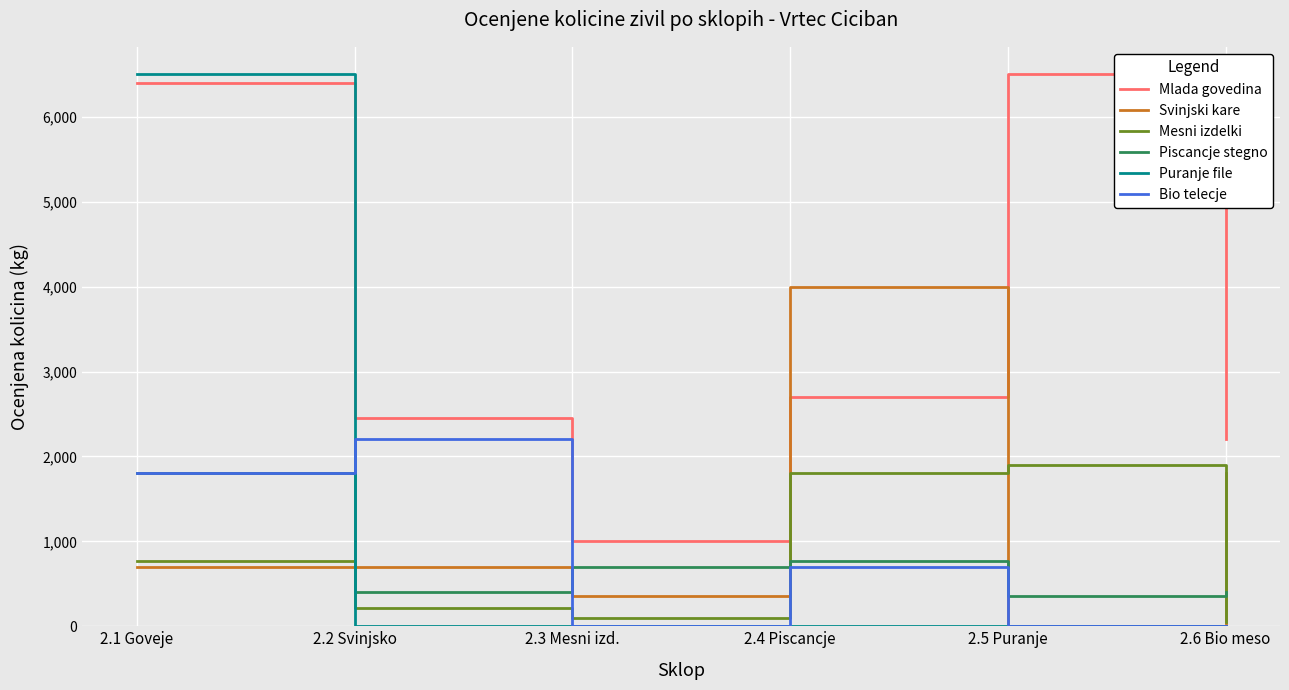

The Piscancje stegno series shows 1800 at 2.1 Goveje. True or false?

True